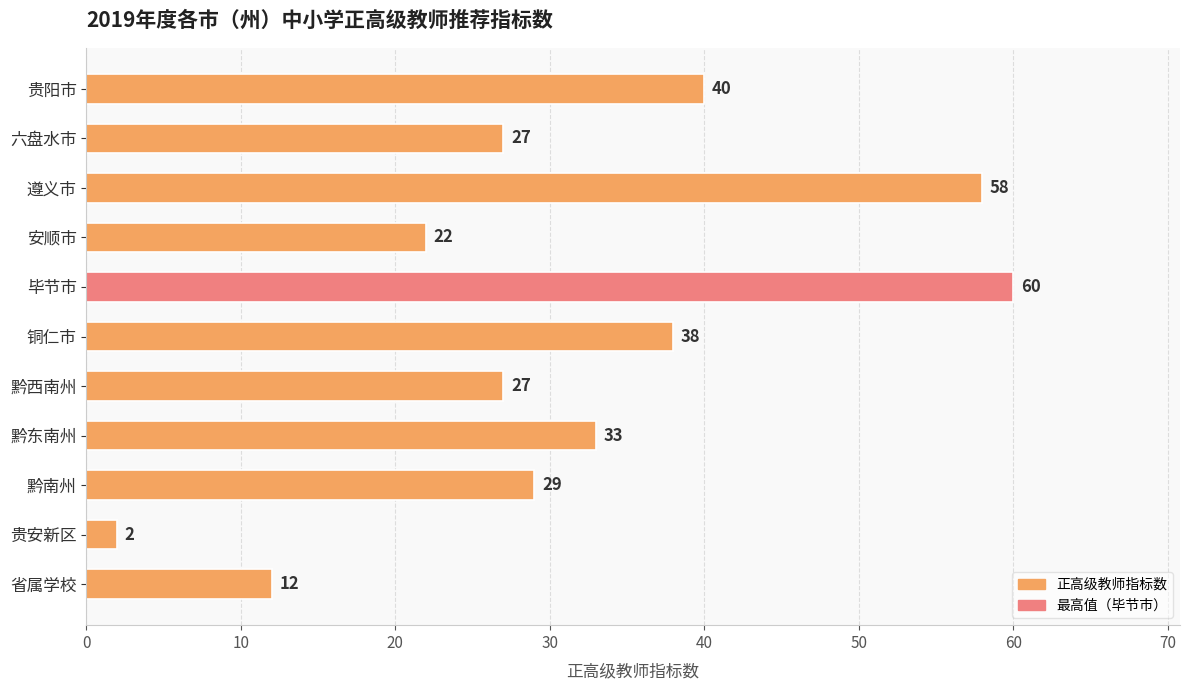

The chart shows a value of 78 at 遵义市. True or false?

False